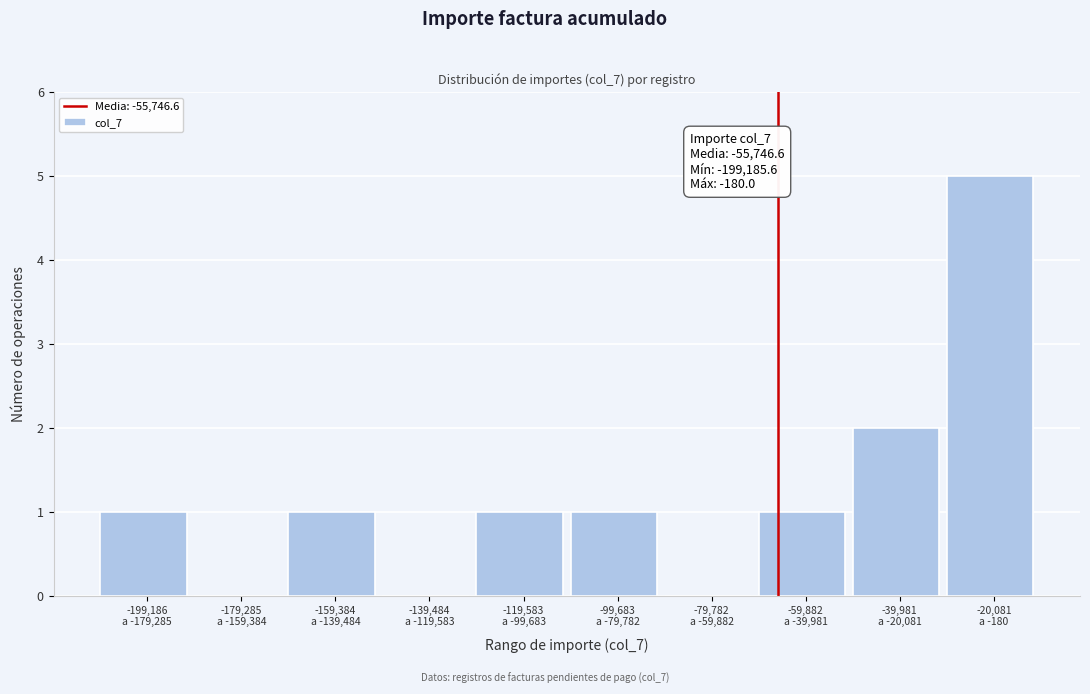

What is the sum of all values?

12